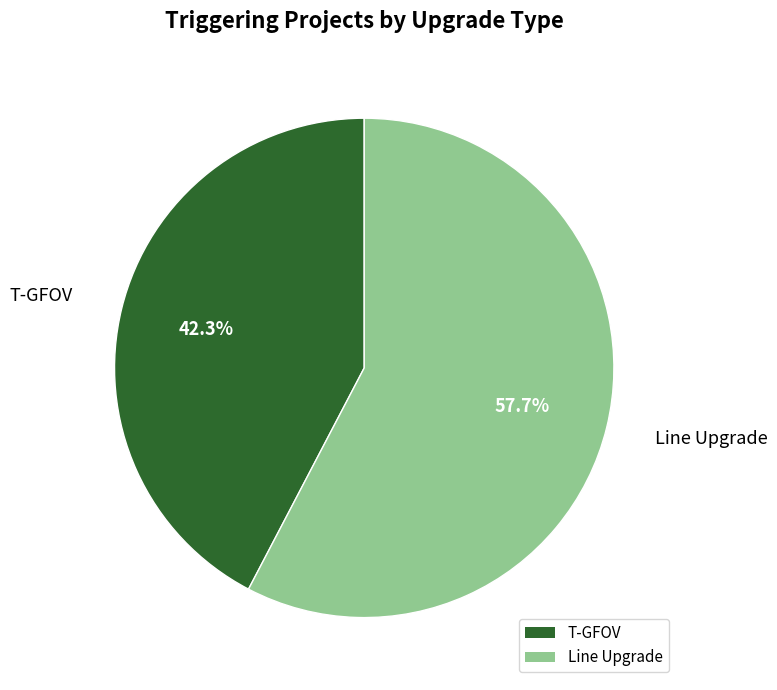

What percentage is the Line Upgrade slice, to the nearest percent?

58%